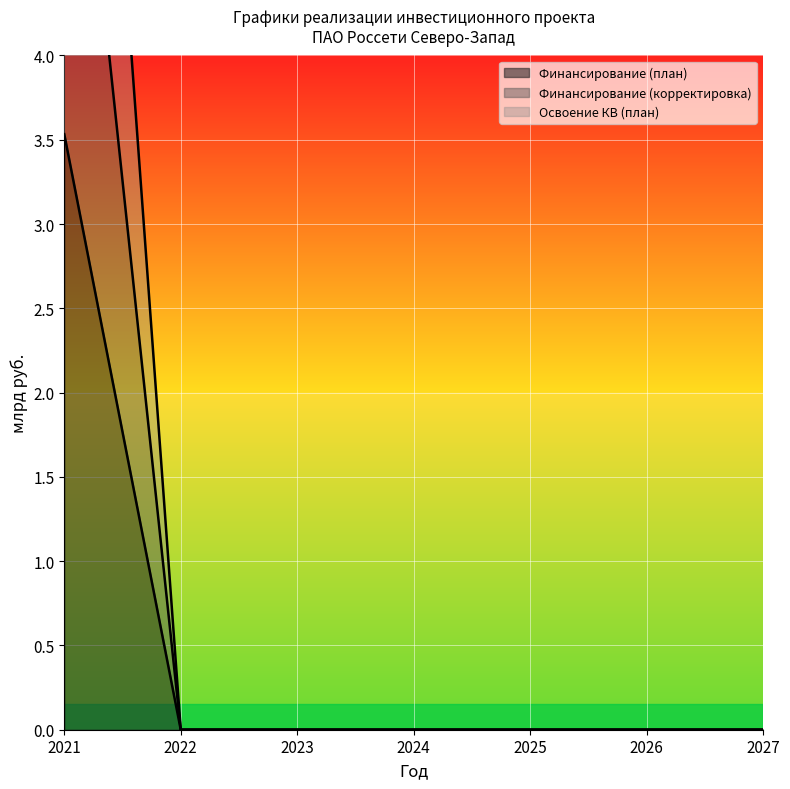

Reading left to right, what are all the values shown in this chart?

Финансирование (план): 2021=9.5	2022=0.0	2023=0.0	2024=0.0	2025=0.0	2026=0.0	2027=0.0
Финансирование (корректировка): 2021=3.5	2022=0.0	2023=0.0	2024=0.0	2025=0.0	2026=0.0	2027=0.0
Освоение КВ (план): 2021=6.5	2022=0.0	2023=0.0	2024=0.0	2025=0.0	2026=0.0	2027=0.0